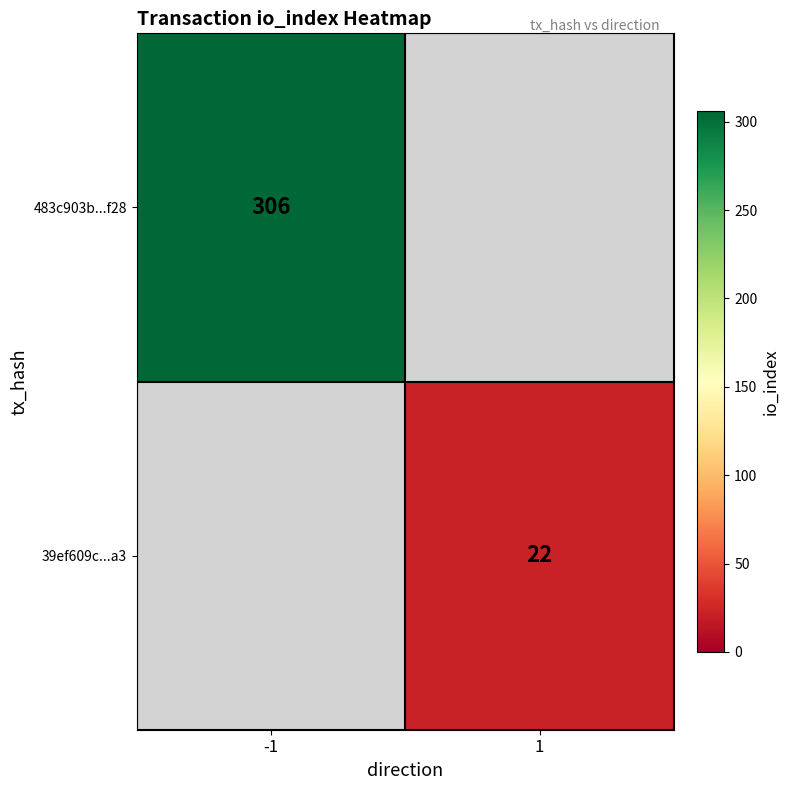

Is it true that 39ef609c...a3 equals 22 at 1?

True